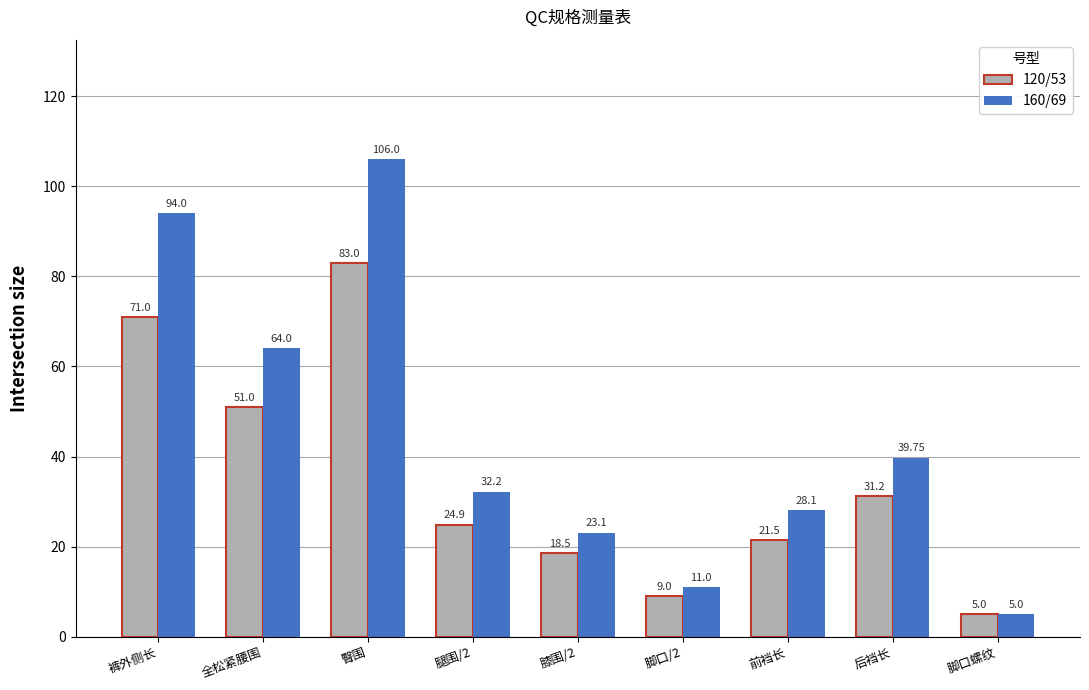

What are all the series names shown in the legend?

120/53, 160/69